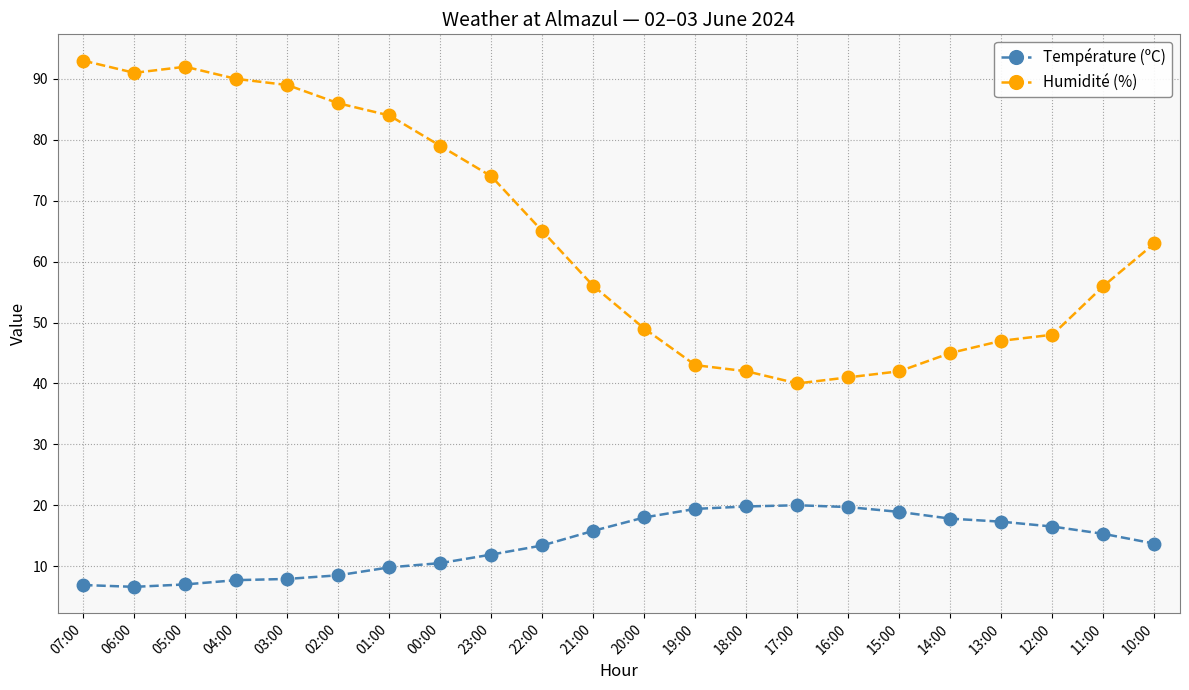

Which series has the largest total across all categories?

Humidité (%)